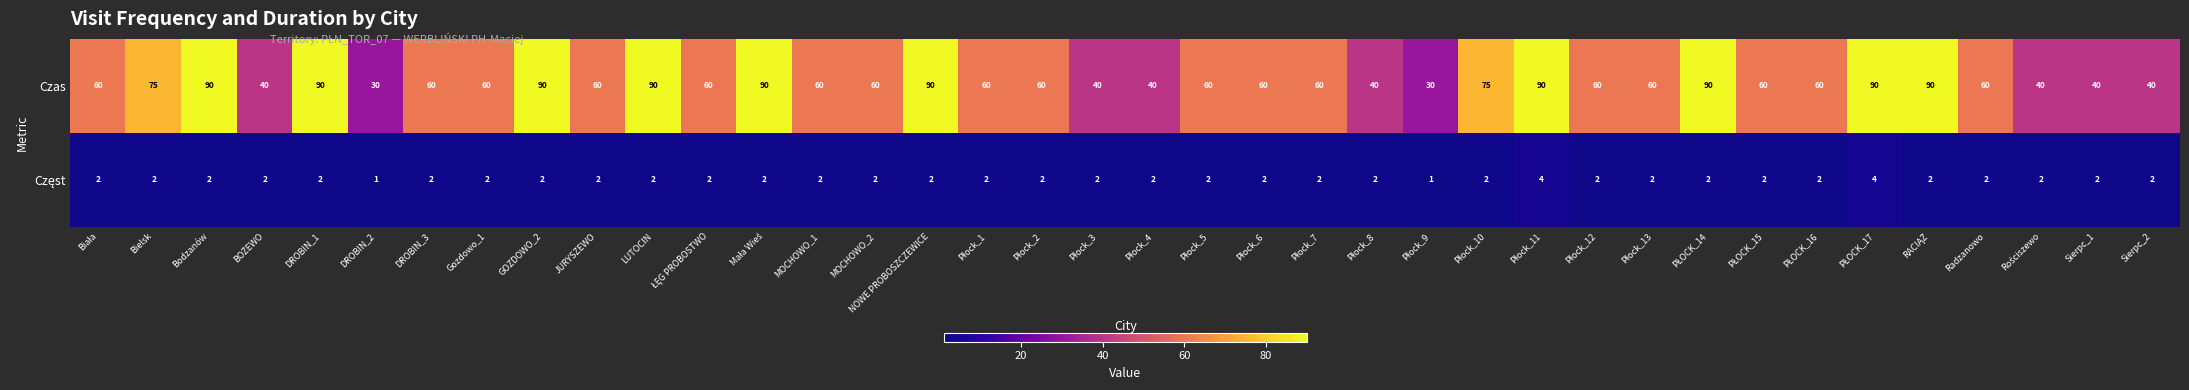

Which series has the largest total across all categories?

Czas